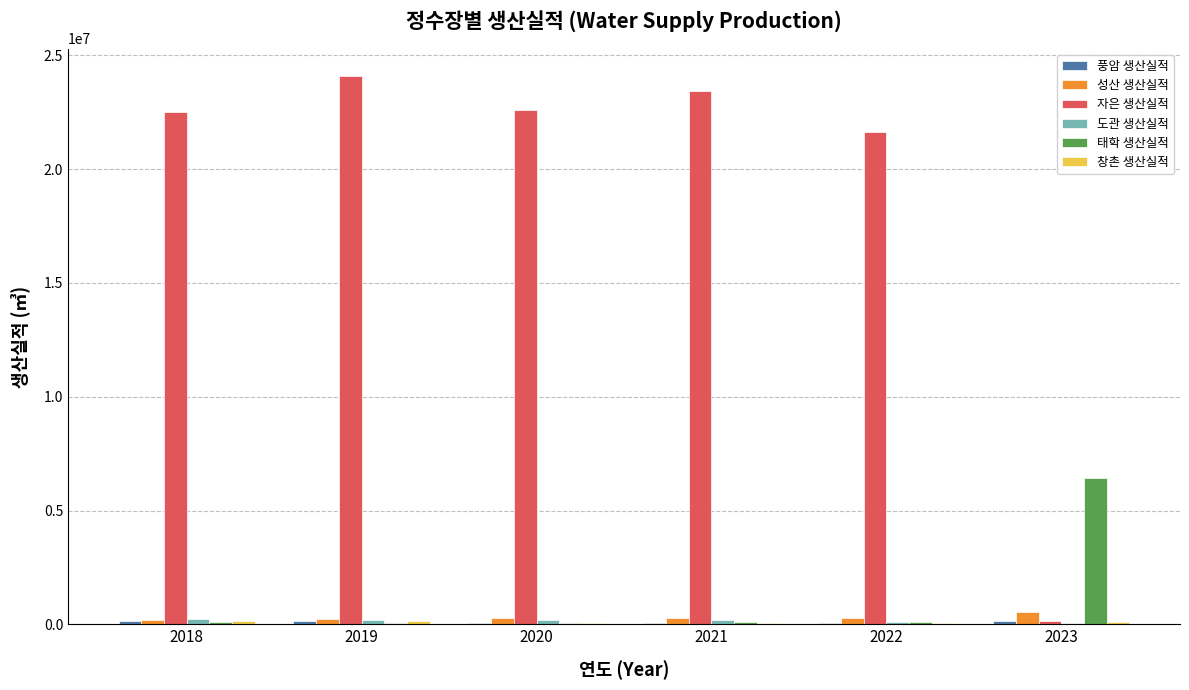

Which series has the largest total across all categories?

자은 생산실적